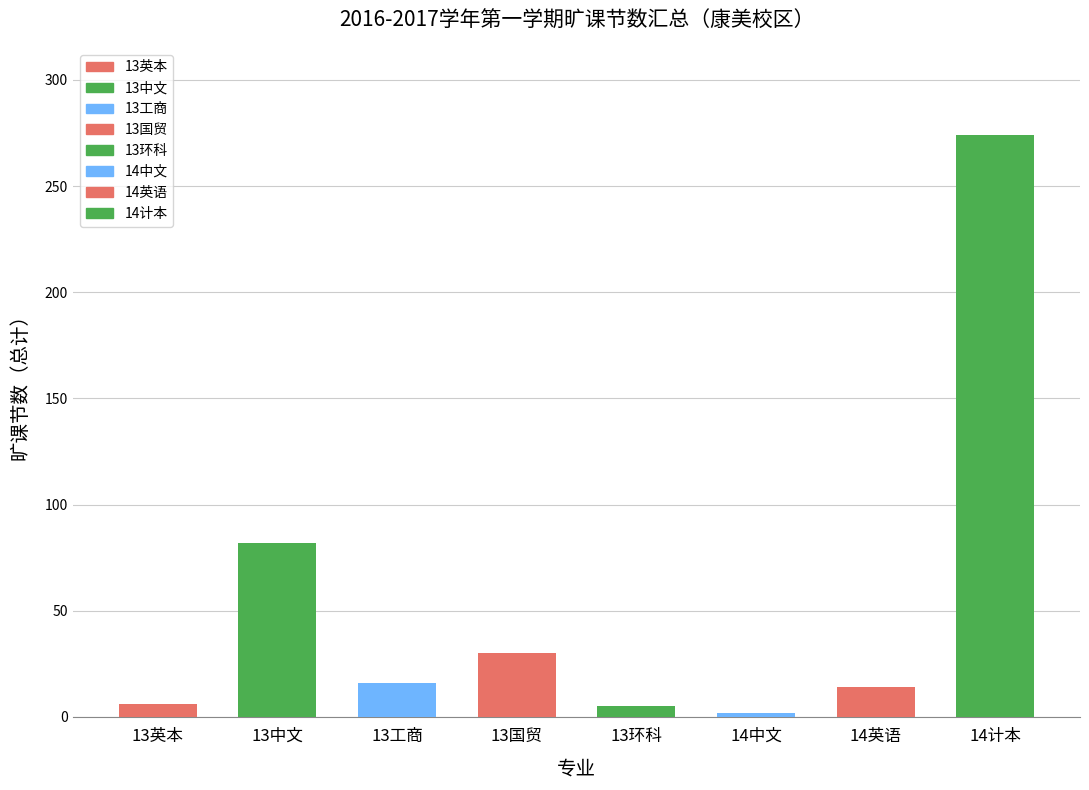

What is the value of the 6th bar from the left?

2